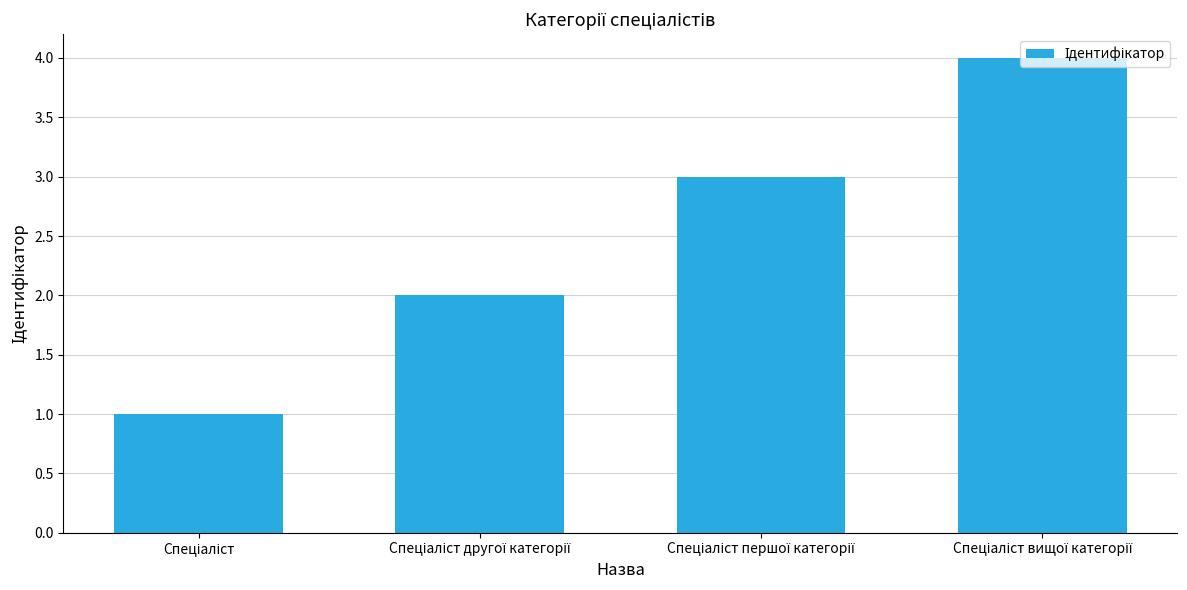

What is the maximum value shown in the chart?

4